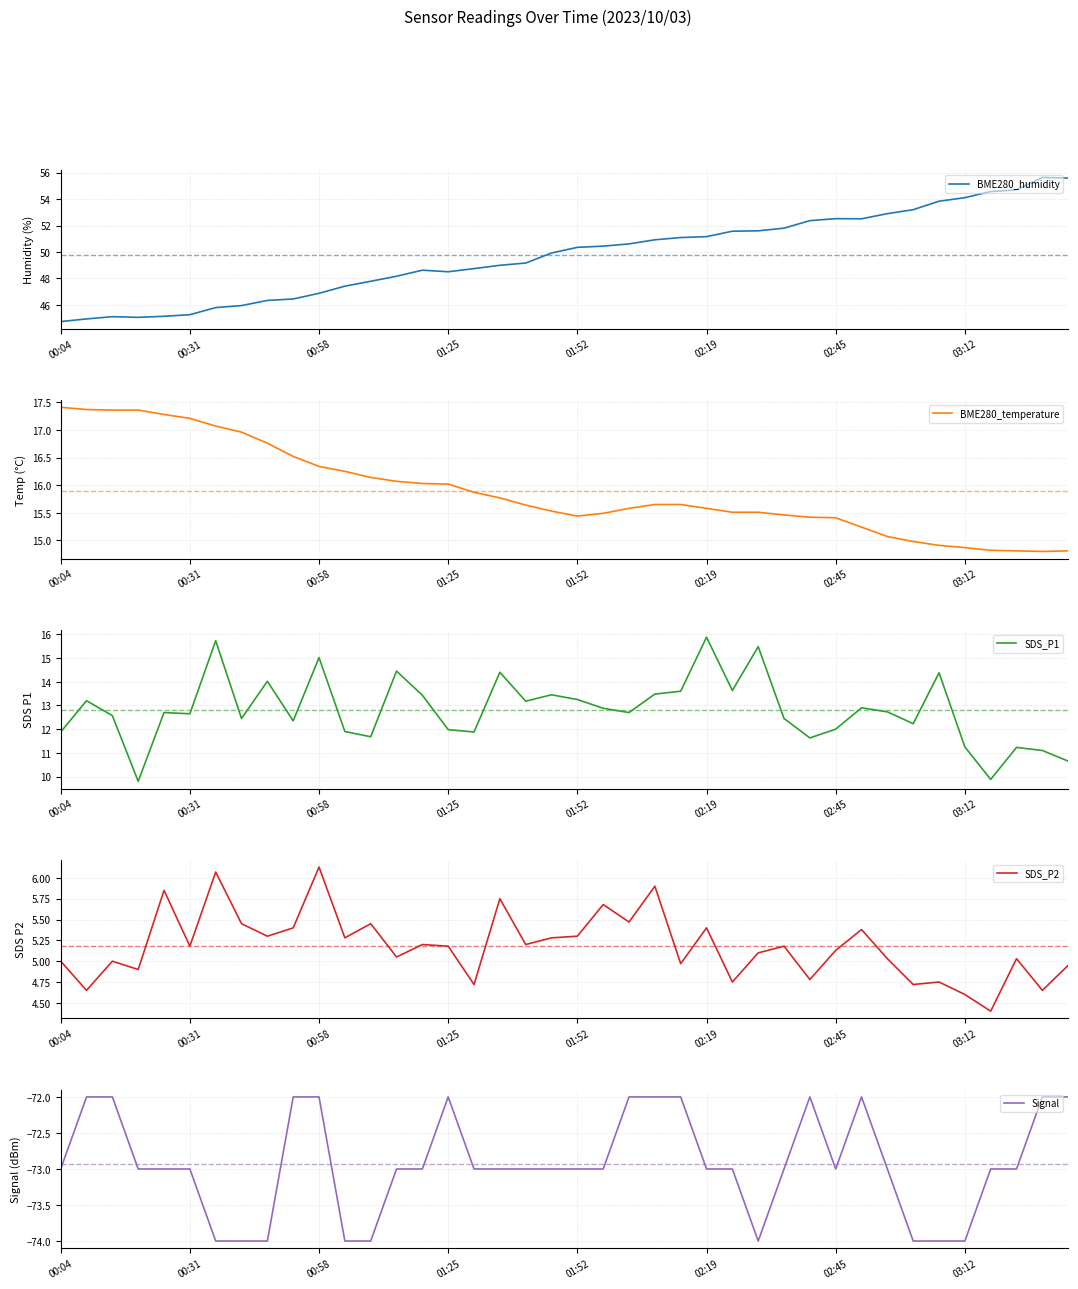

How many lines are shown in the chart?

5